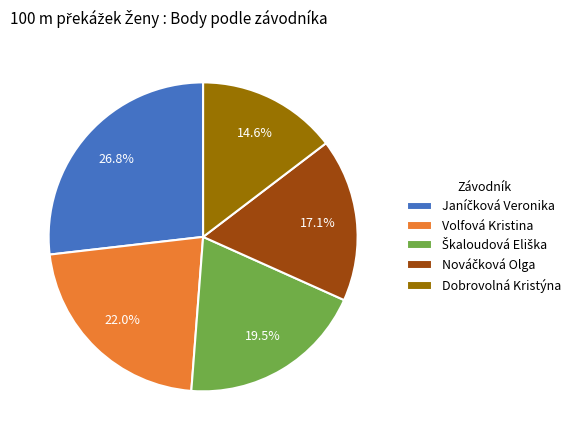

What is the smallest slice in the pie chart?

Dobrovolná Kristýna